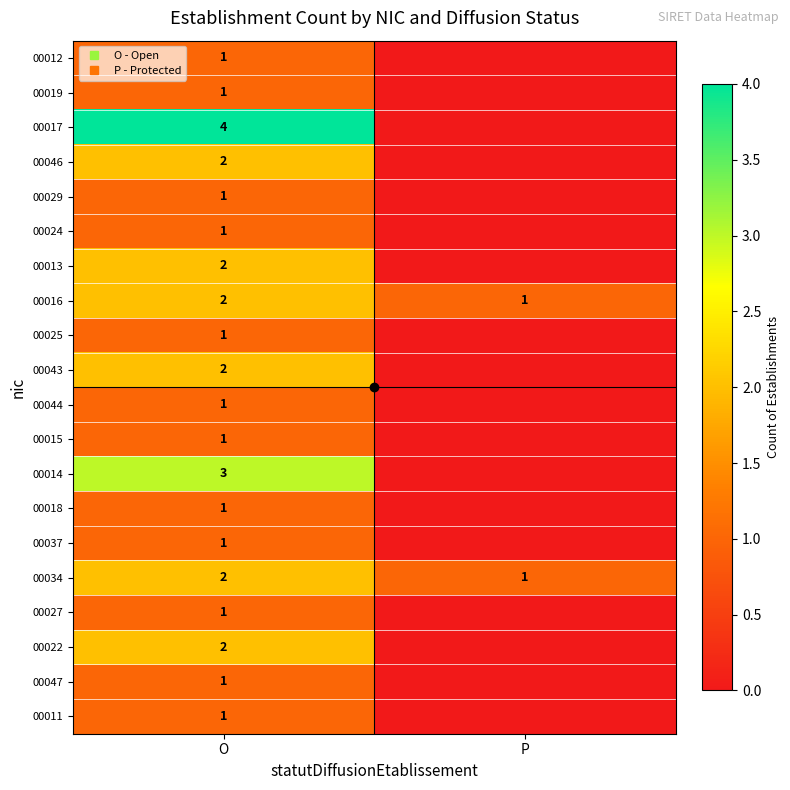

The value of 00025 at P is 0. True or false?

True